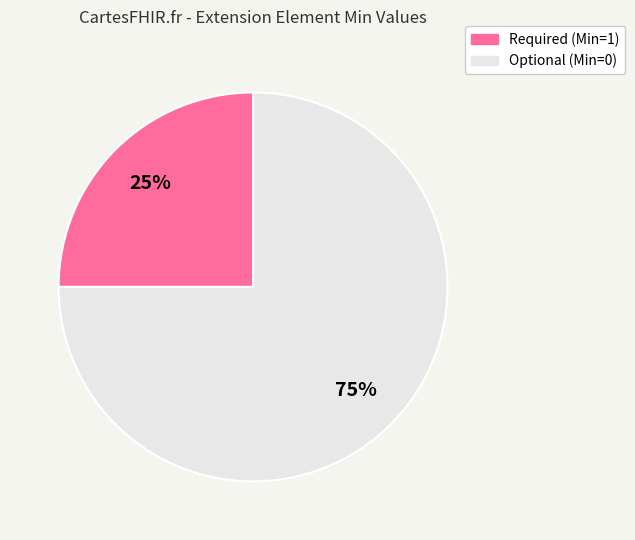

Is there a majority slice in this chart?

Yes